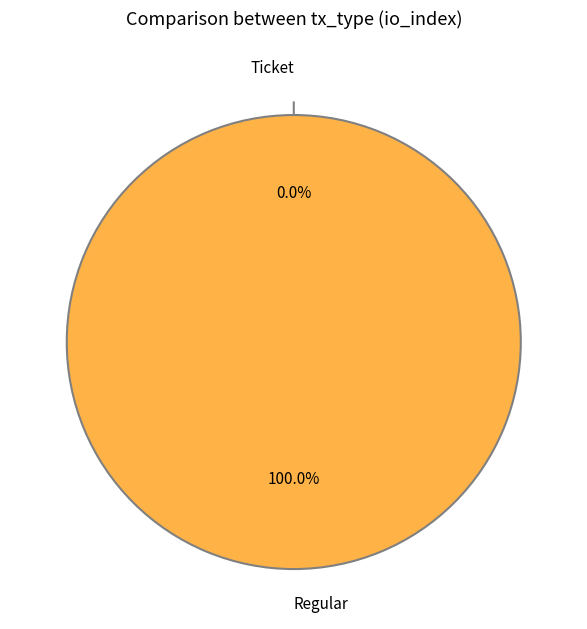

Rank the categories by value from highest to lowest.

Regular, Ticket